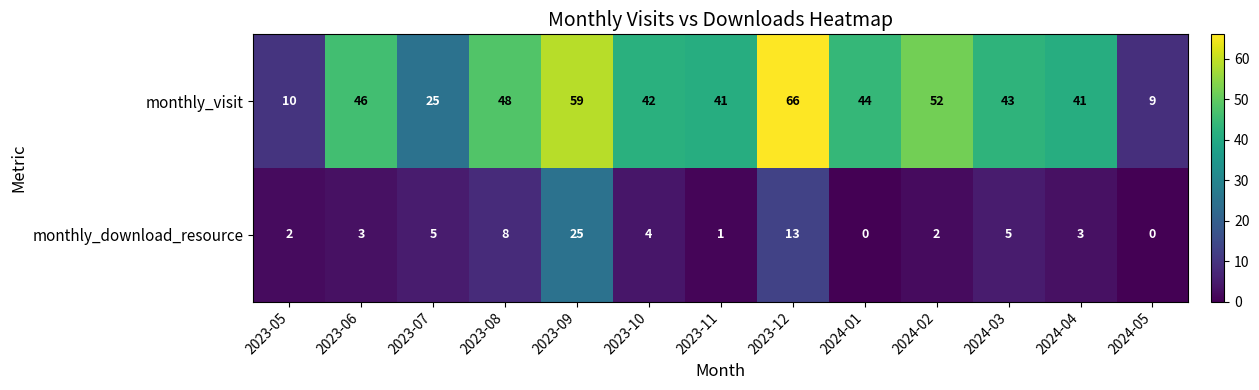

What is the sum of the monthly_visit values at 2023-08 and 2023-09?

107